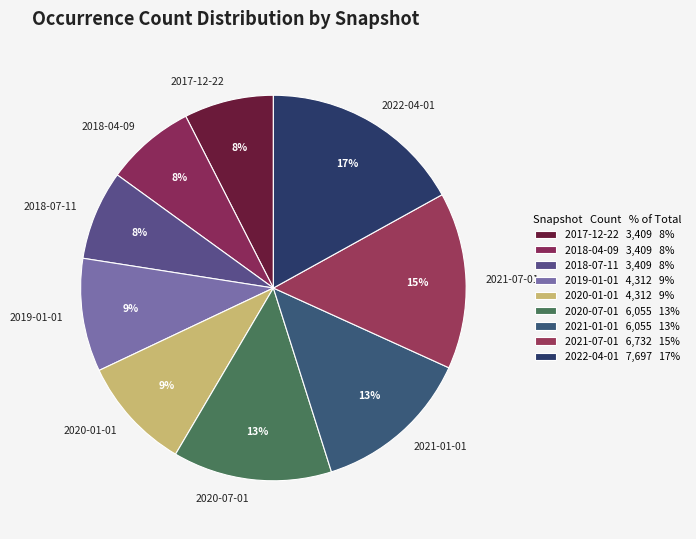

Count the number of slices in the pie.

9